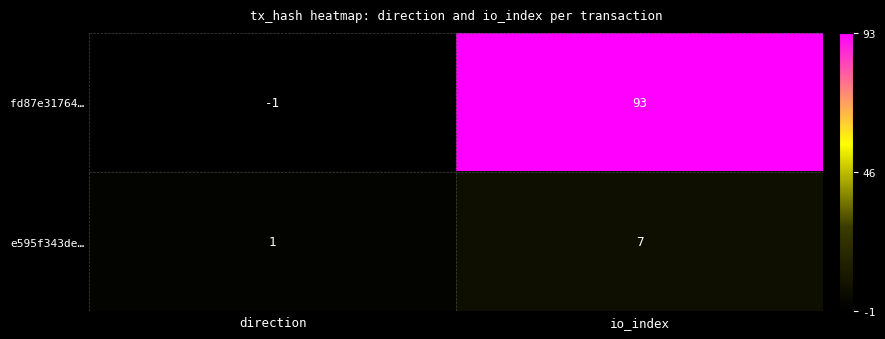

Which category has the lowest value across all series?

direction